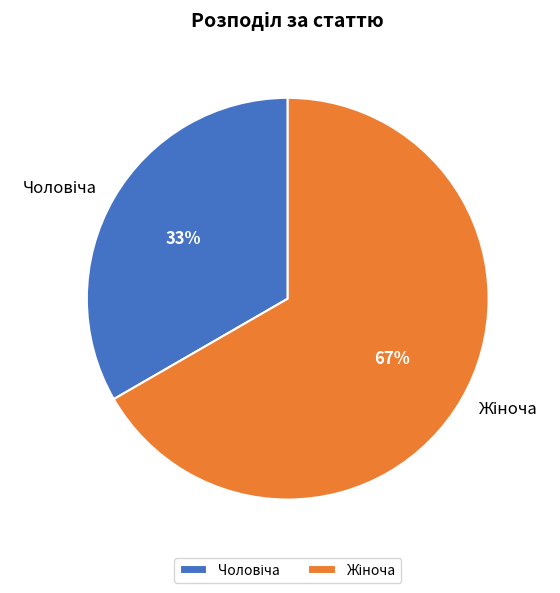

To the nearest percent, what is the average slice percentage?

50%